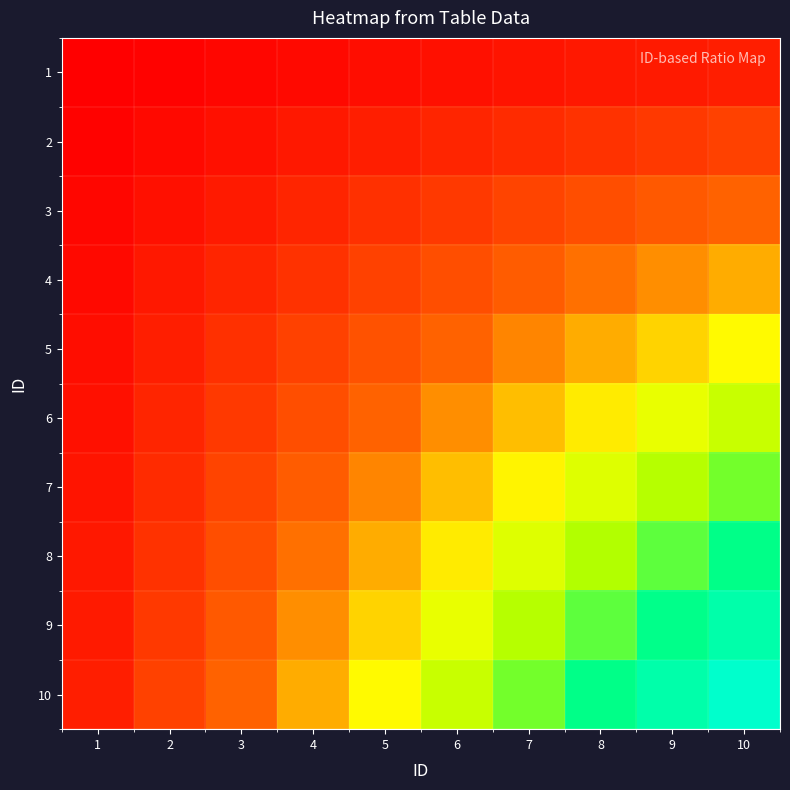

What is the spread (max minus min) of values at 7?

0.6